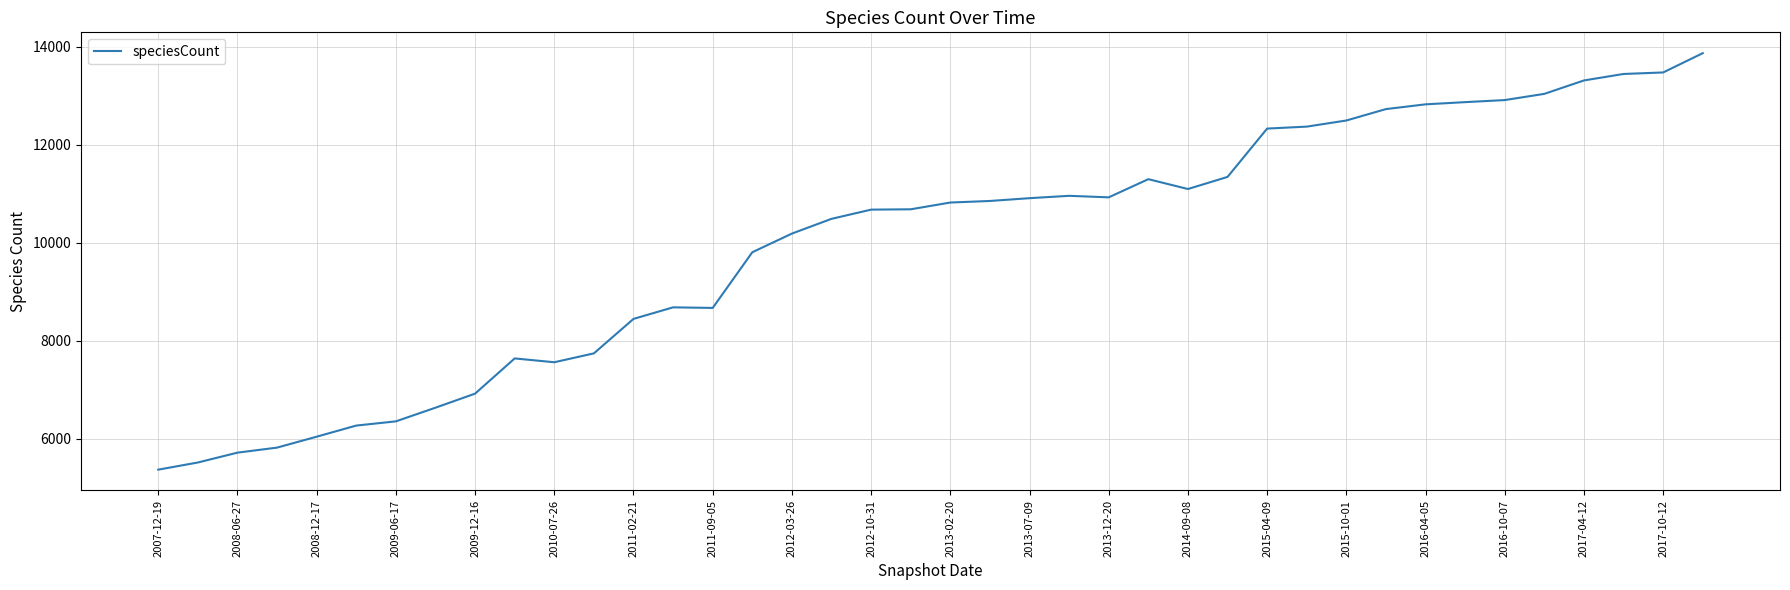

What is the difference between the maximum and minimum values?

8504